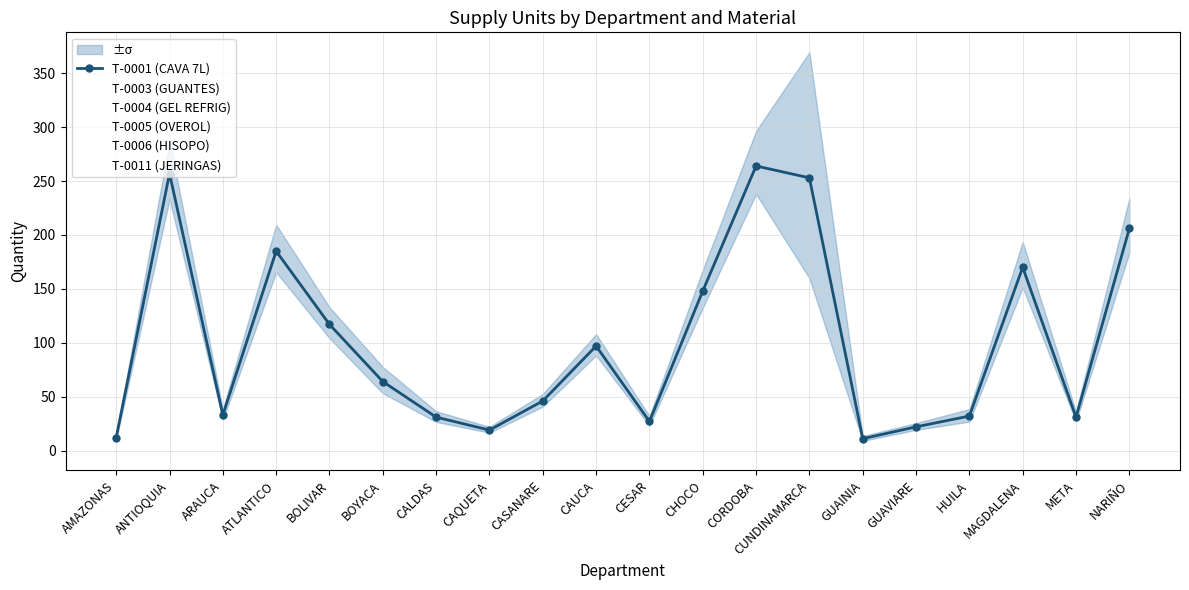

At which category does T-0006 (HISOPO) reach its first local peak?

ANTIOQUIA